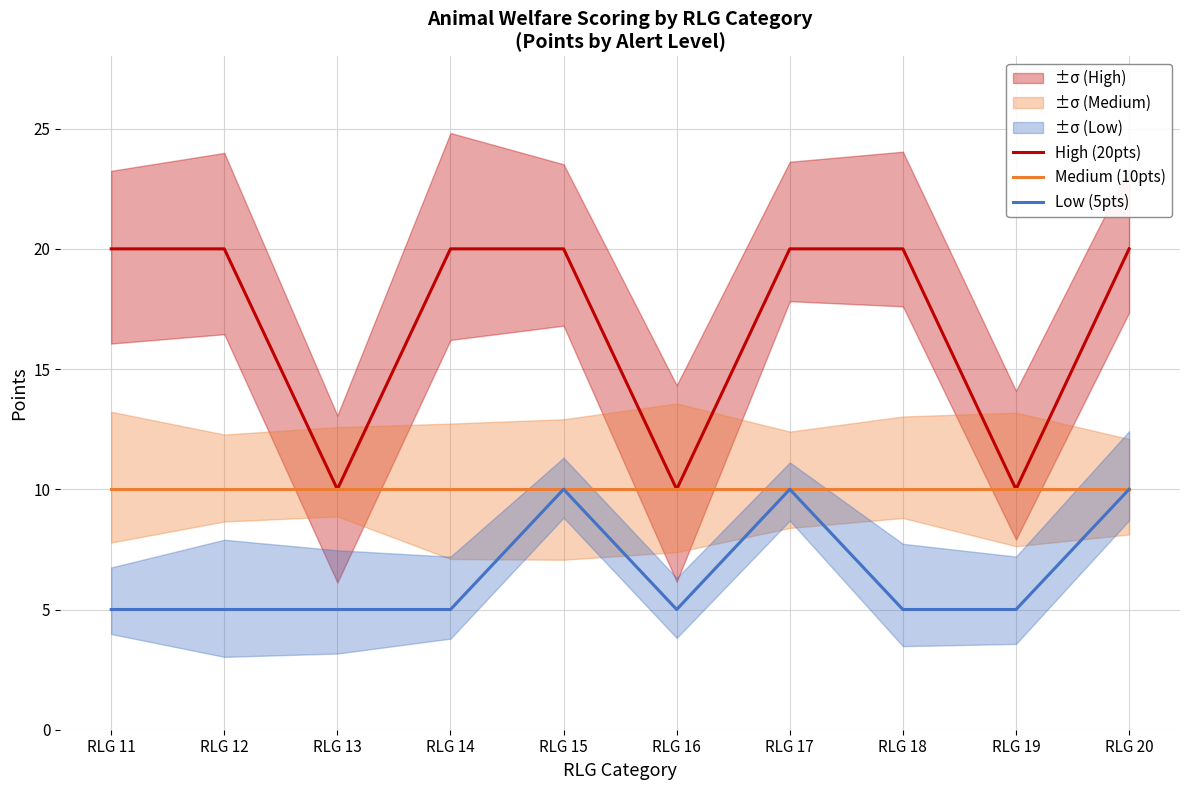

Rank the series by their maximum value, from lowest to highest.

Medium (10pts), Low (5pts), High (20pts)